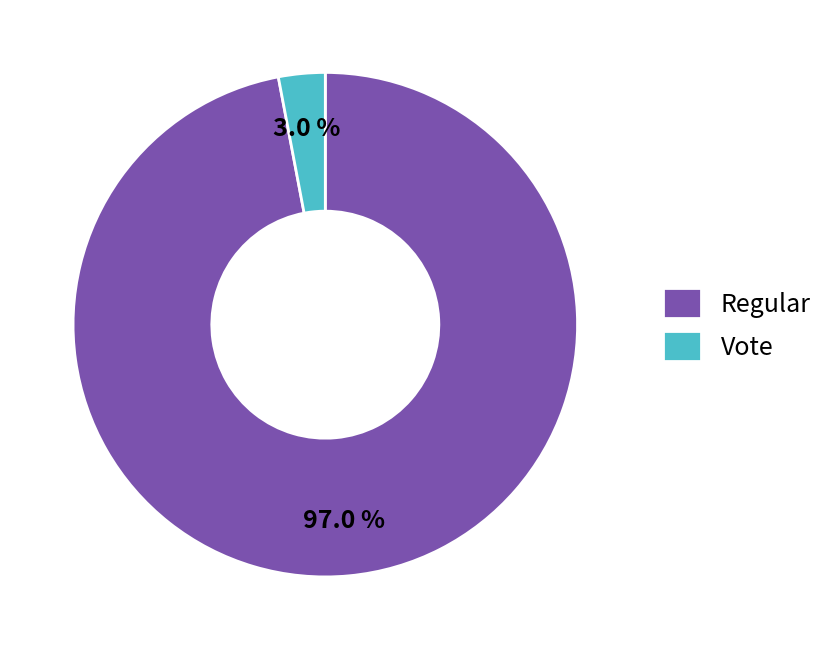

Is it true that Regular is 97% of the pie?

True